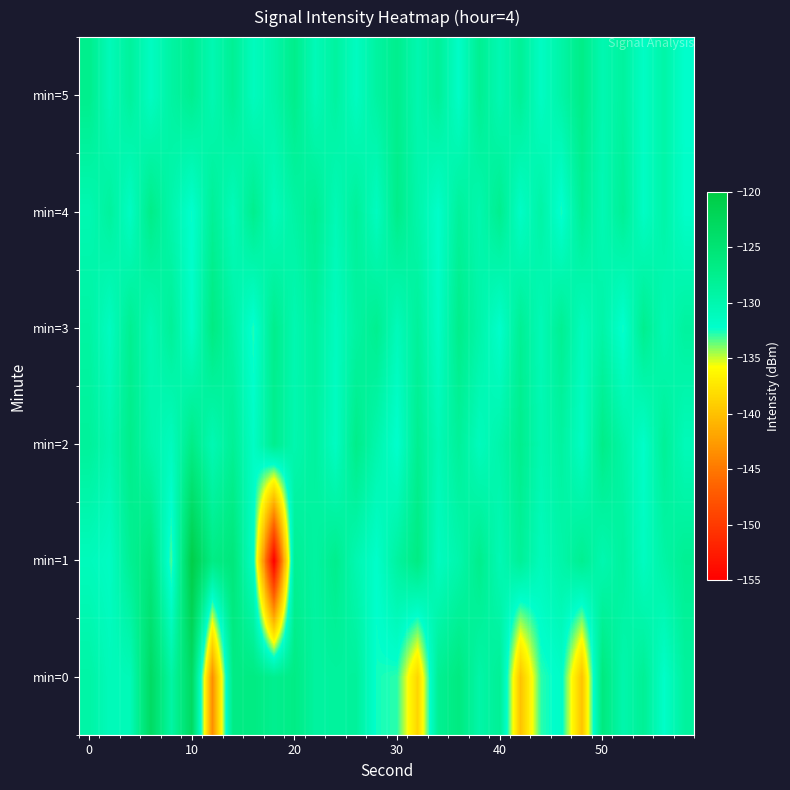

What is the maximum value shown in the chart?

-120.6